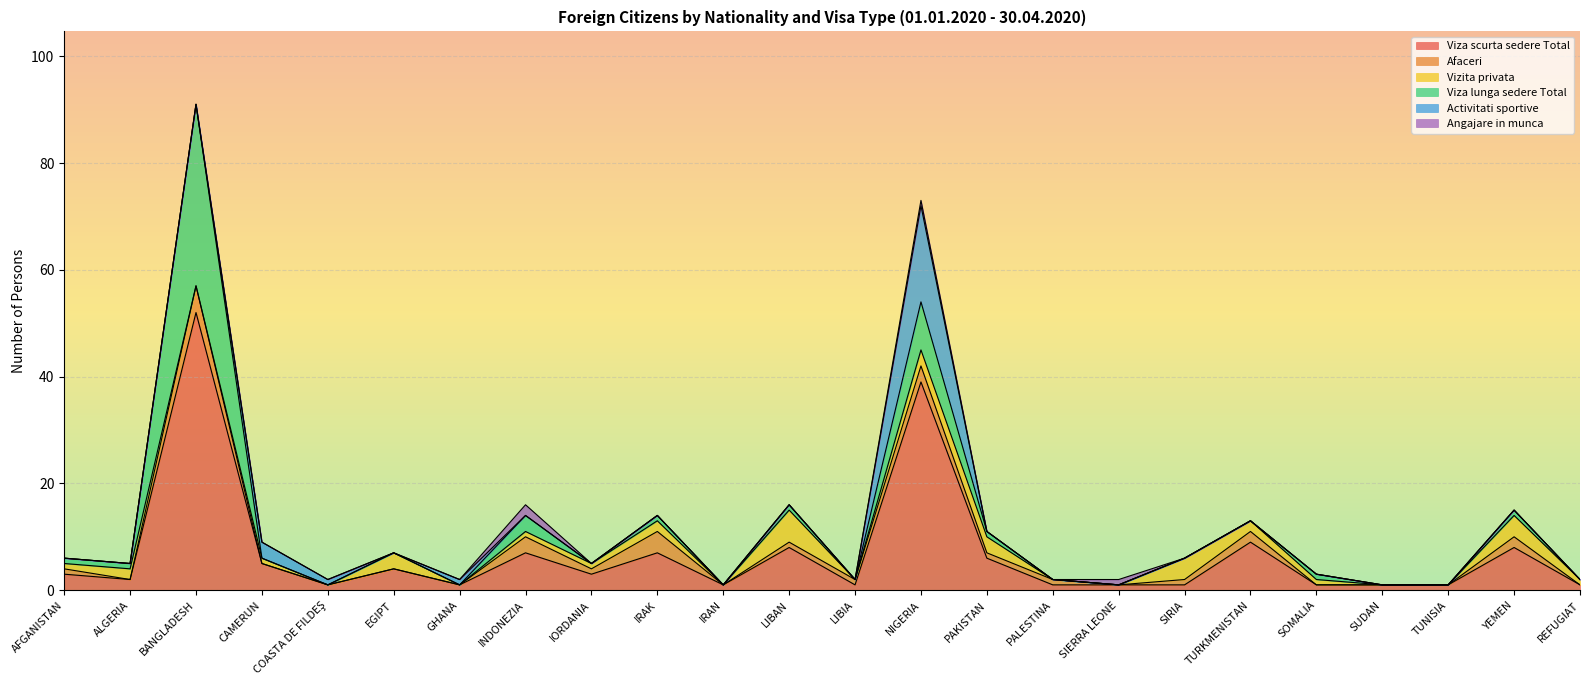

List the labels in order of Viza scurta sedere Total value, smallest first.

COASTA DE FILDEŞ, GHANA, IRAN, LIBIA, PALESTINA, SIERRA LEONE, SIRIA, SOMALIA, SUDAN, TUNISIA, REFUGIAT, ALGERIA, AFGANISTAN, IORDANIA, EGIPT, CAMERUN, PAKISTAN, INDONEZIA, IRAK, LIBAN, YEMEN, TURKMENISTAN, NIGERIA, BANGLADESH